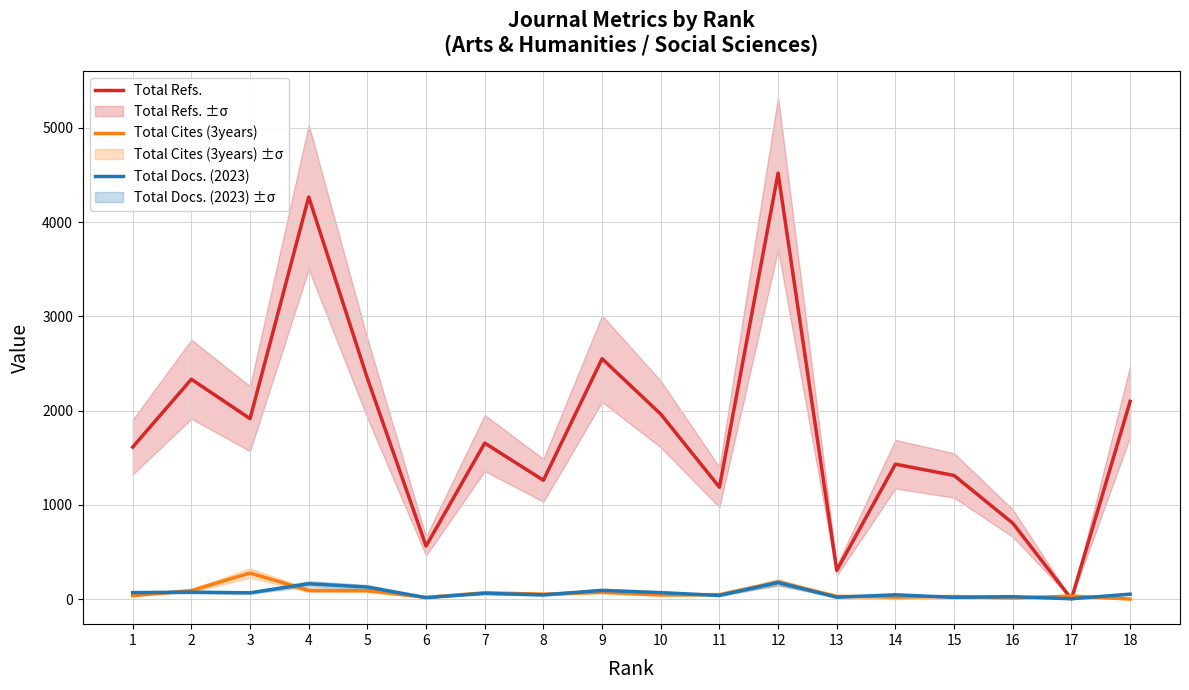

How many intersections are there between Total Refs. and Total Docs. (2023)?

2